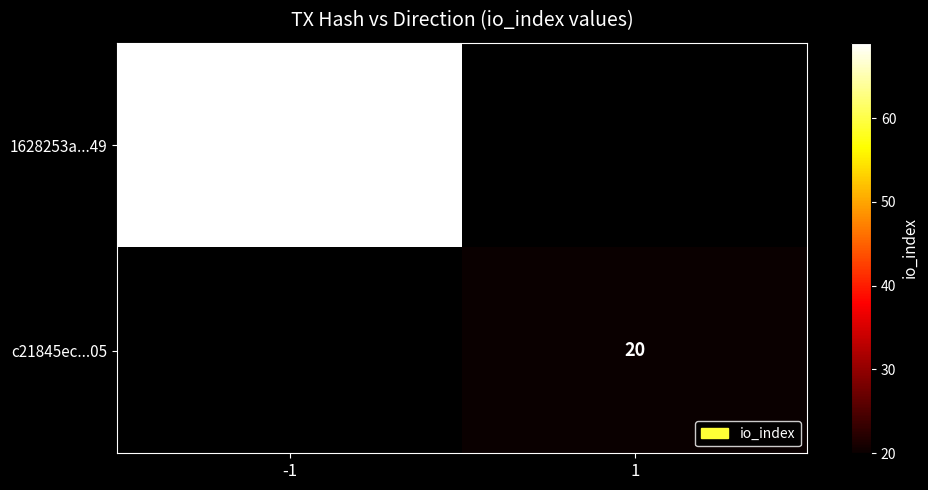

Which has a higher value, 1 or -1?

-1